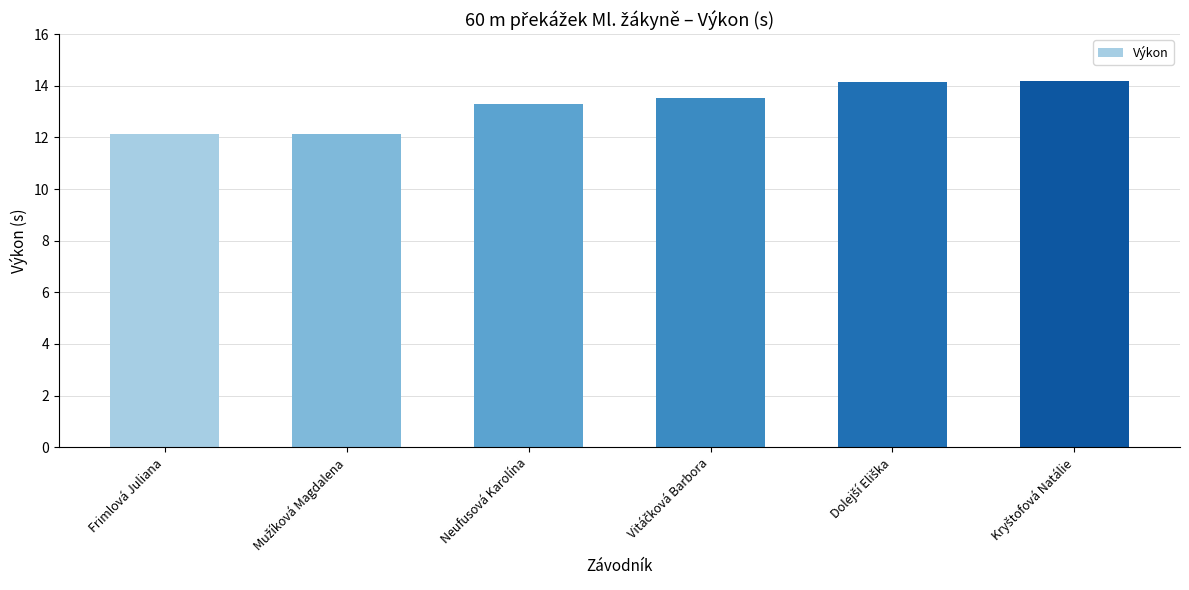

Reading right to left, transcribe all the data shown in this chart.

14.2	14.2	13.5	13.3	12.1	12.1